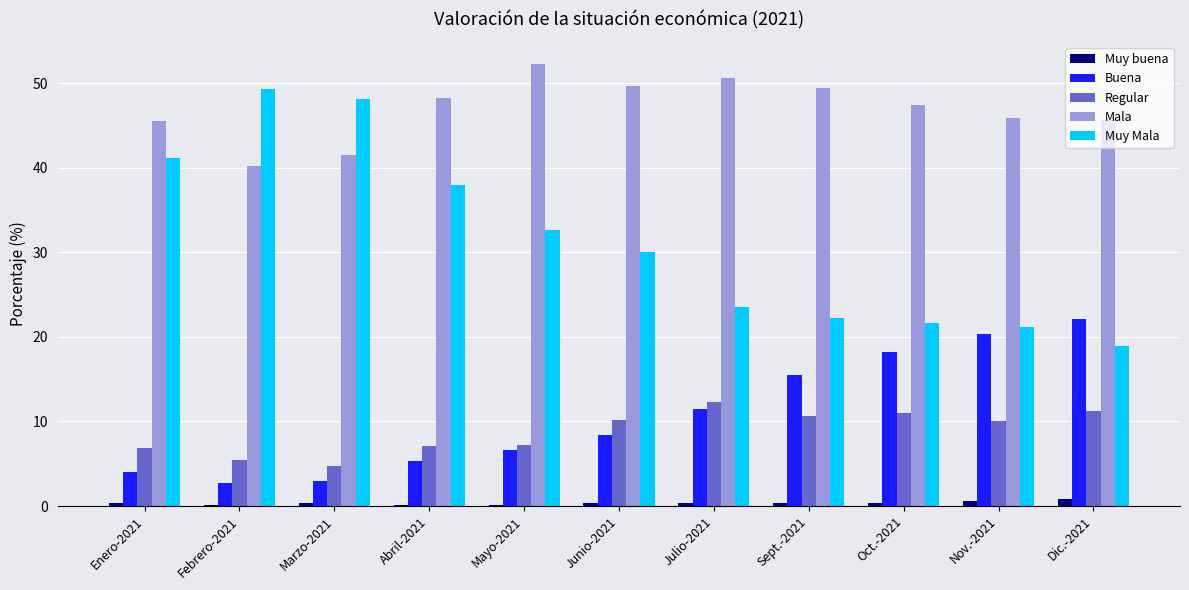

What is the sum of all Regular values?

96.9